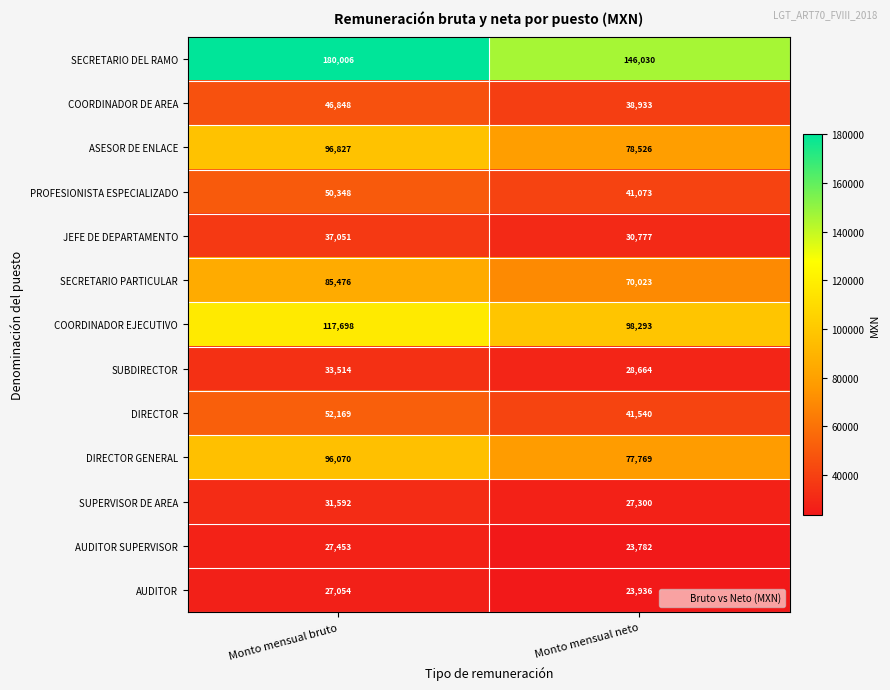

Reading left to right, extract all data points from this chart.

SECRETARIO DEL RAMO: Monto mensual bruto=180006	Monto mensual neto=146030
COORDINADOR DE AREA: Monto mensual bruto=46848	Monto mensual neto=38933
ASESOR DE ENLACE: Monto mensual bruto=96827	Monto mensual neto=78526
PROFESIONISTA ESPECIALIZADO: Monto mensual bruto=50348	Monto mensual neto=41073
JEFE DE DEPARTAMENTO: Monto mensual bruto=37051	Monto mensual neto=30777
SECRETARIO PARTICULAR: Monto mensual bruto=85476	Monto mensual neto=70023
COORDINADOR EJECUTIVO: Monto mensual bruto=117698	Monto mensual neto=98293
SUBDIRECTOR: Monto mensual bruto=33514	Monto mensual neto=28664
DIRECTOR: Monto mensual bruto=52169	Monto mensual neto=41540
DIRECTOR GENERAL: Monto mensual bruto=96070	Monto mensual neto=77769
SUPERVISOR DE AREA: Monto mensual bruto=31592	Monto mensual neto=27300
AUDITOR SUPERVISOR: Monto mensual bruto=27453	Monto mensual neto=23782
AUDITOR: Monto mensual bruto=27054	Monto mensual neto=23936